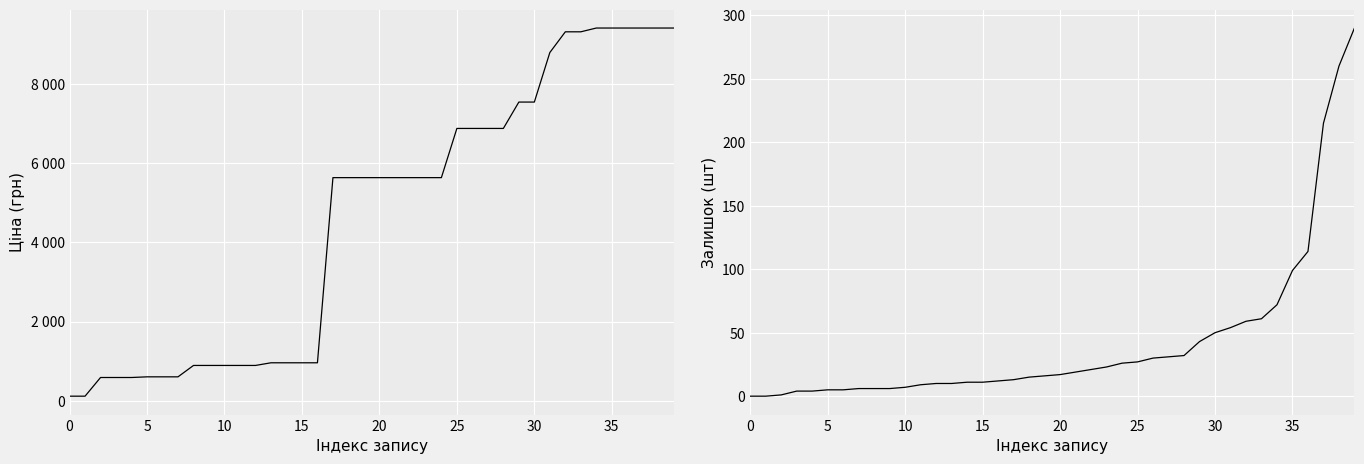

What is the greatest value displayed?

9416.9